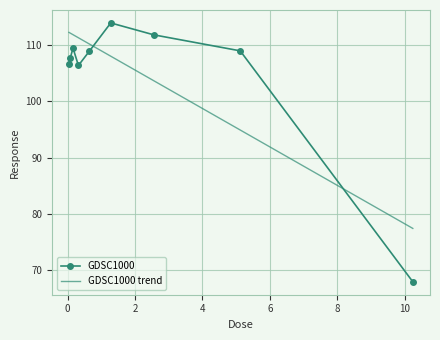

What is the smallest value displayed?

67.9